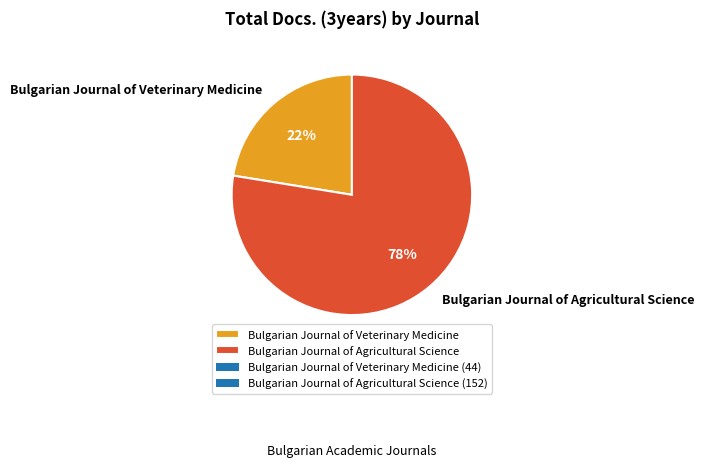

How many segments does this pie chart have?

2